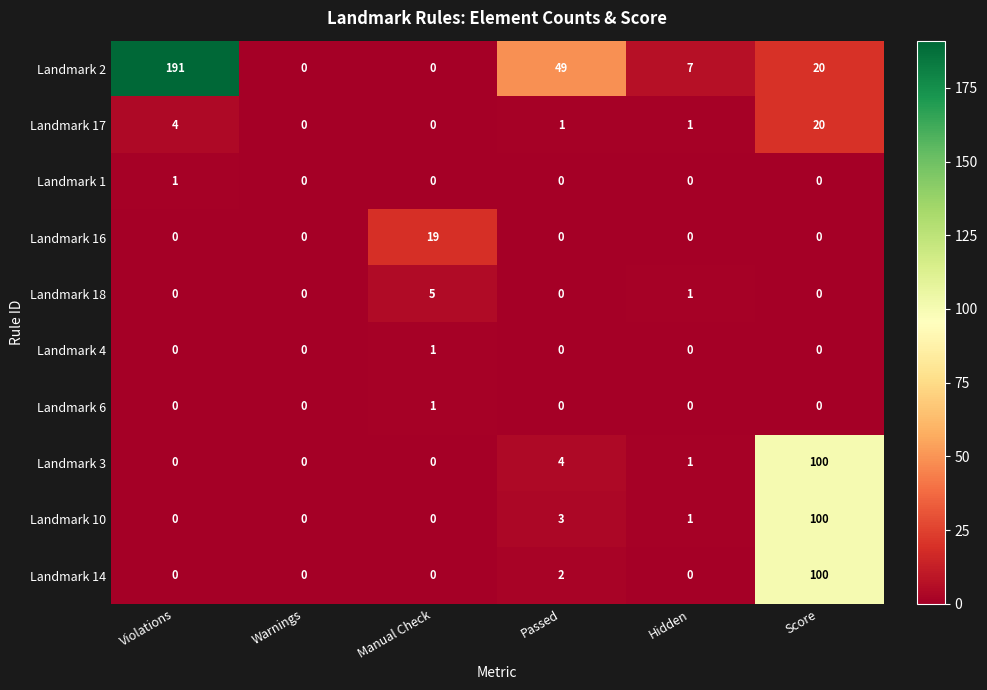

What is the average value of the Landmark 16 series?

3